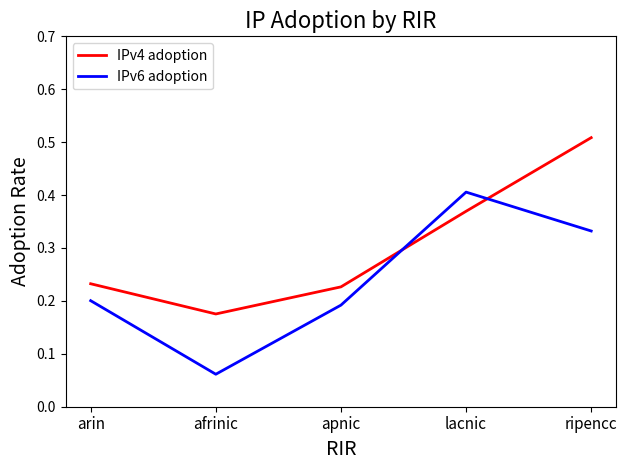

True or false: IPv6 adoption has a value of 0.1 at arin.

False